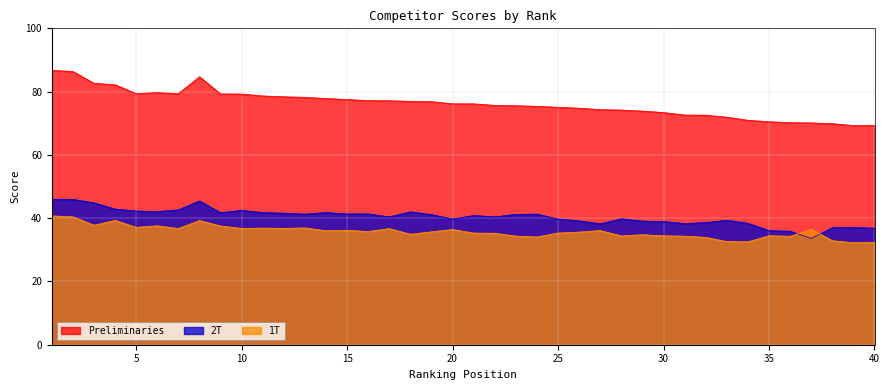

How many lines are shown in the chart?

3